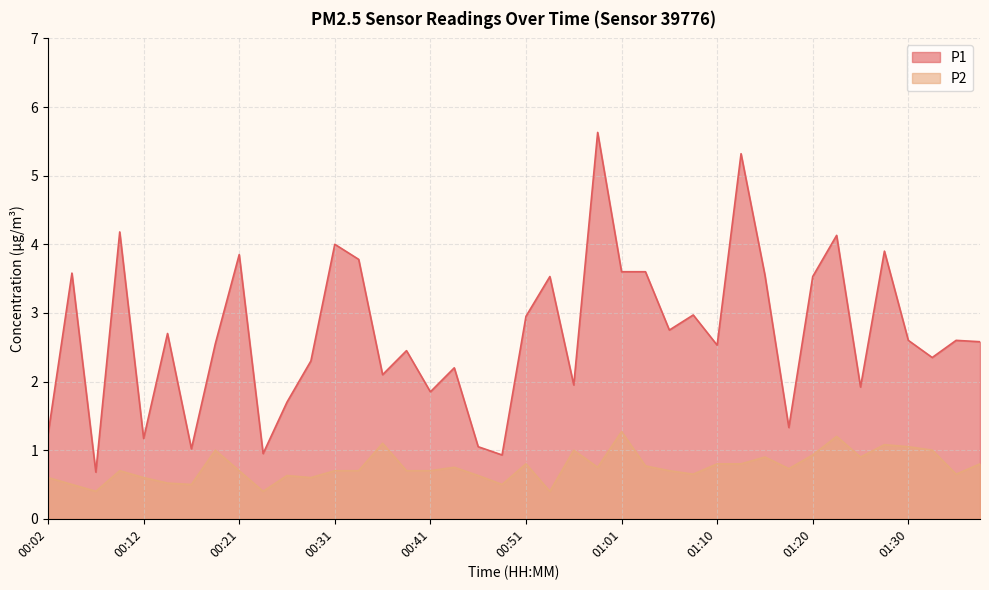

The P1 series shows 2.3 at 00:29. True or false?

True